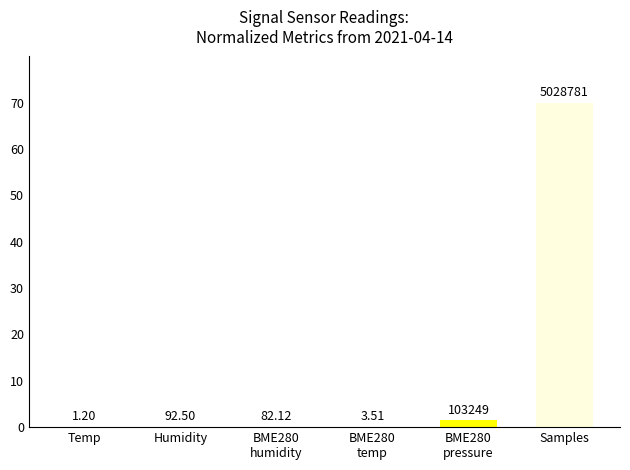

Are the bars horizontal?

No